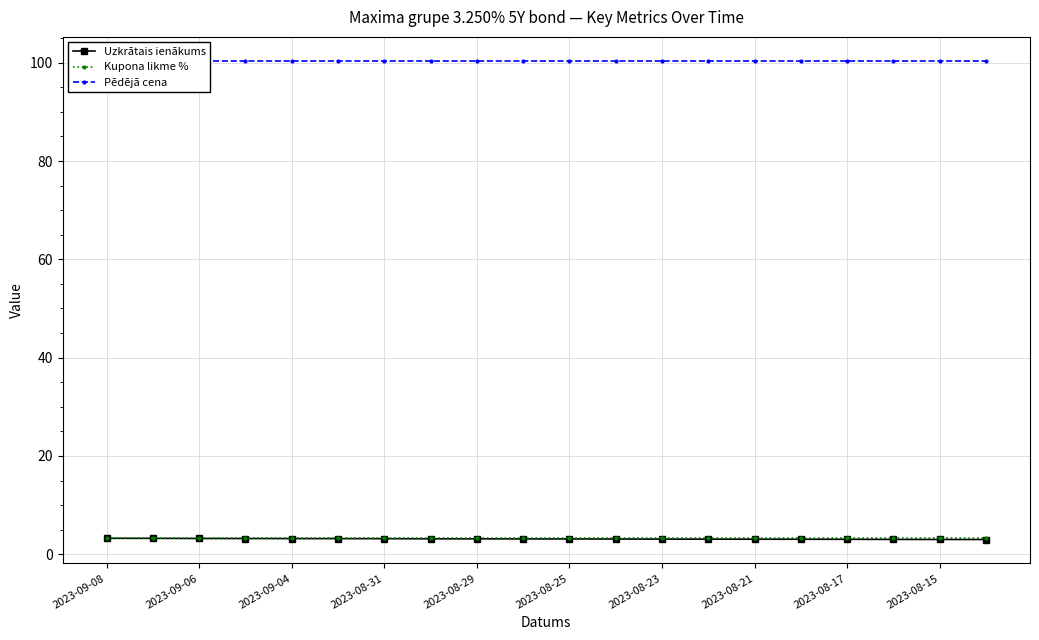

Which category has the lowest value in the Pēdējā cena series?

2023-09-08